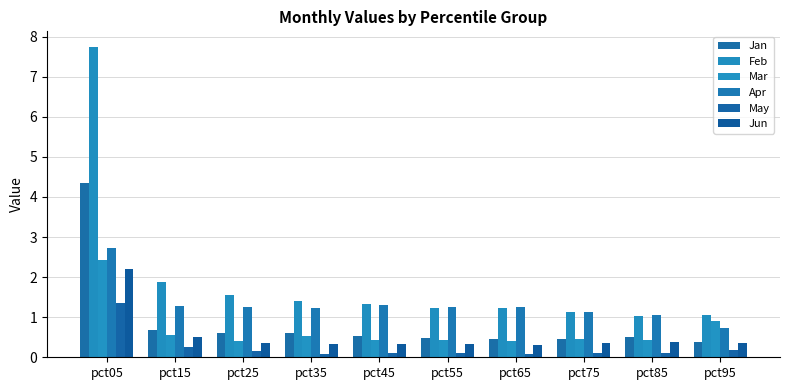

Where is Mar nearest to the value 1?

pct95